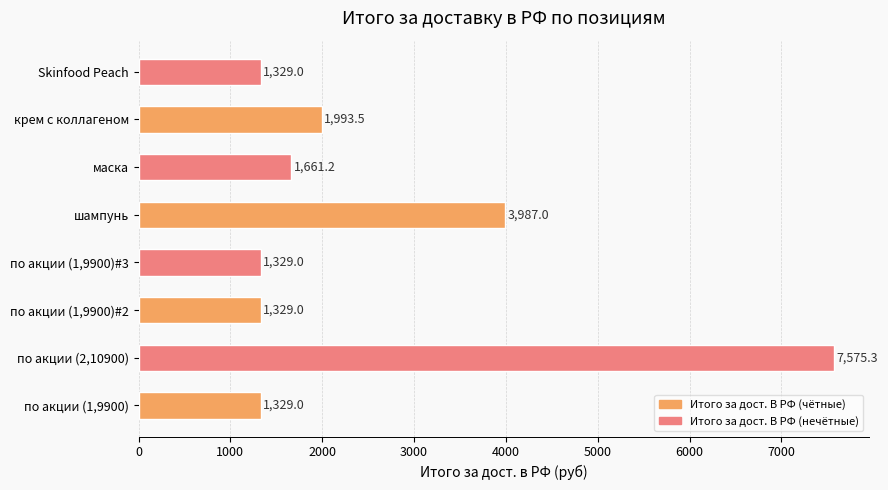

What is the change in value from по акции (1,9900)#3 to крем с коллагеном?

+664.5